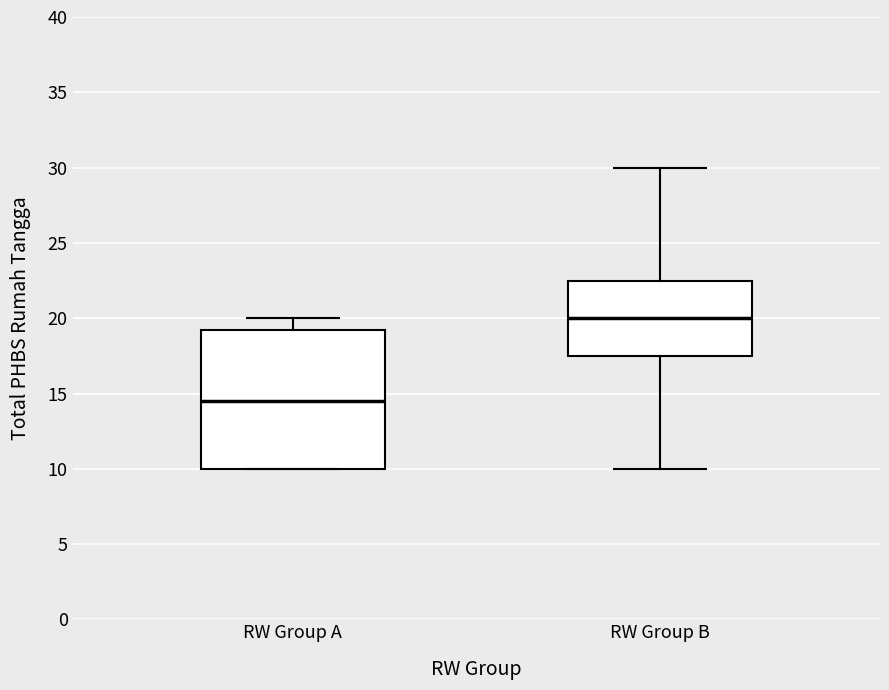

Which box's median line is the highest?

RW Group B